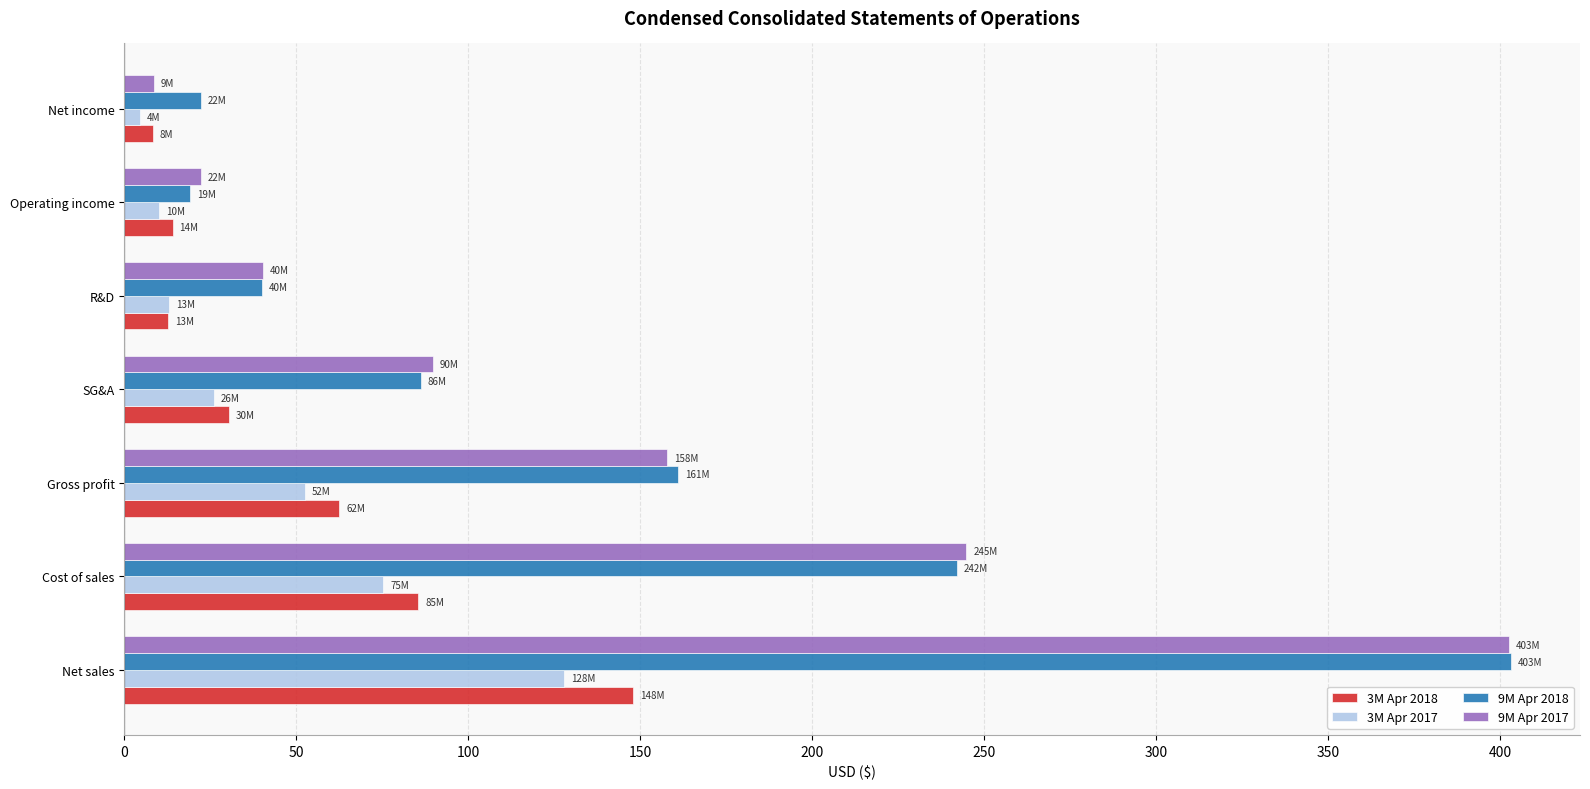

What are all the series names shown in the legend?

3M Apr 2018, 3M Apr 2017, 9M Apr 2018, 9M Apr 2017